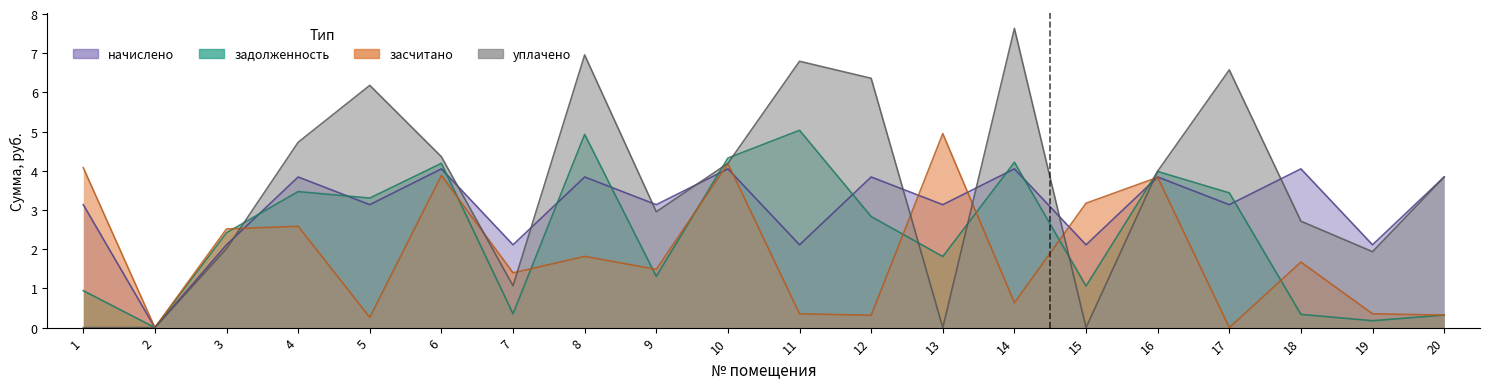

What is the average value of the задолженность series?

2.4